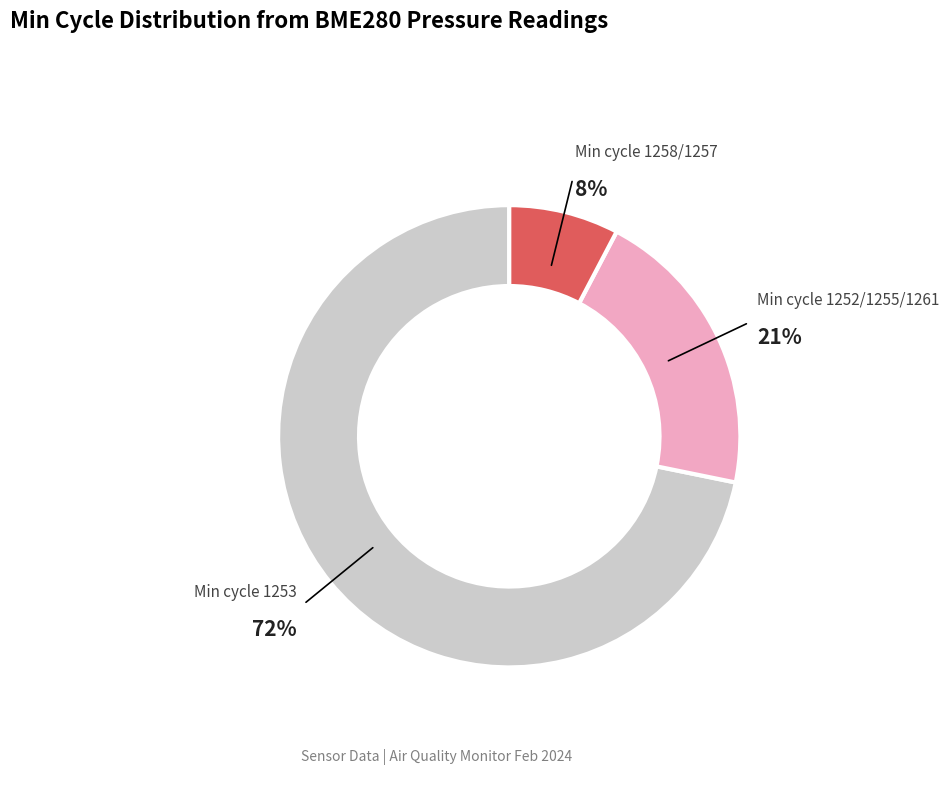

Is there a majority slice in this chart?

Yes